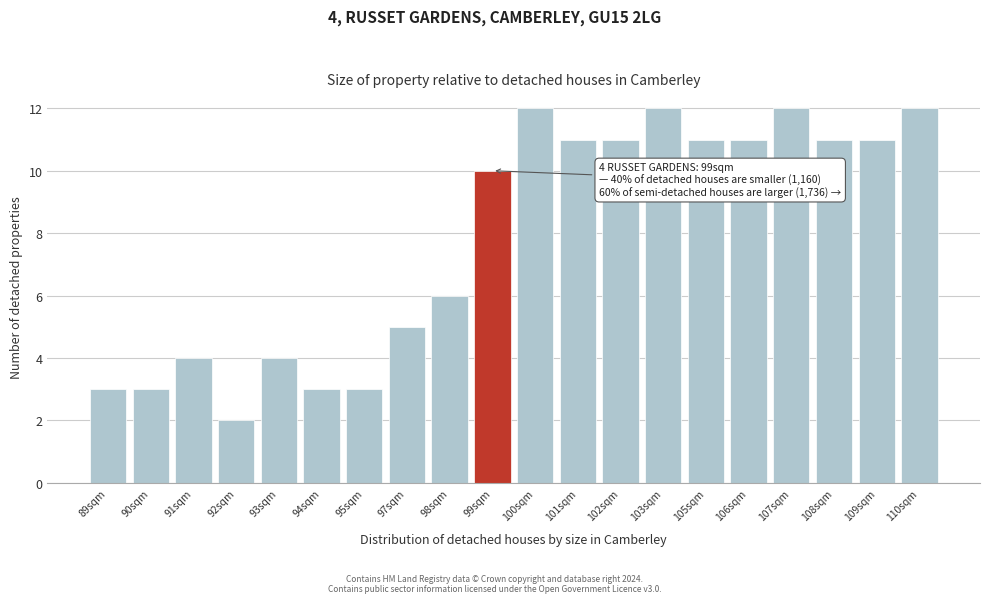

Reading left to right, what are all the values shown in this chart?

3	3	4	2	4	3	3	5	6	10	12	11	11	12	11	11	12	11	11	12